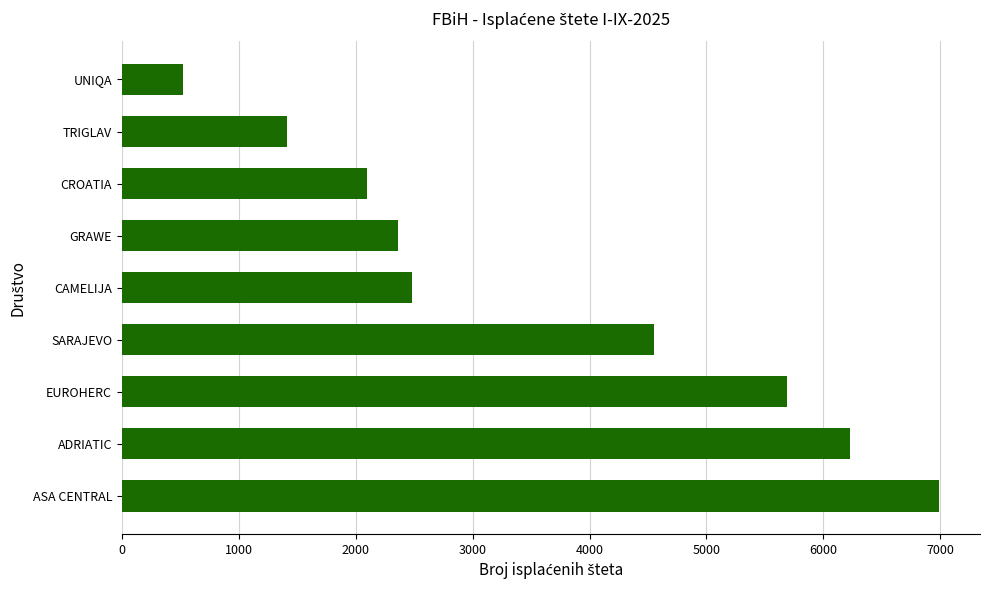

Are the bars grouped side by side (vs. stacked)?

No